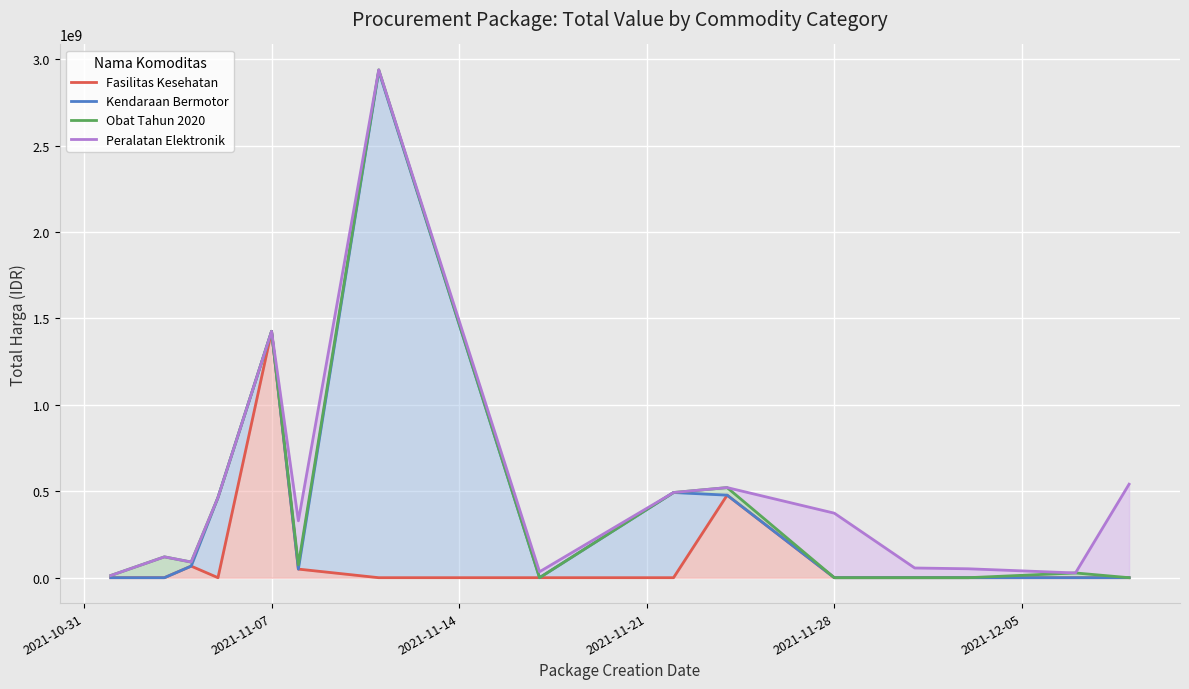

True or false: Peralatan Elektronik and Kendaraan Bermotor intersect in this chart.

False